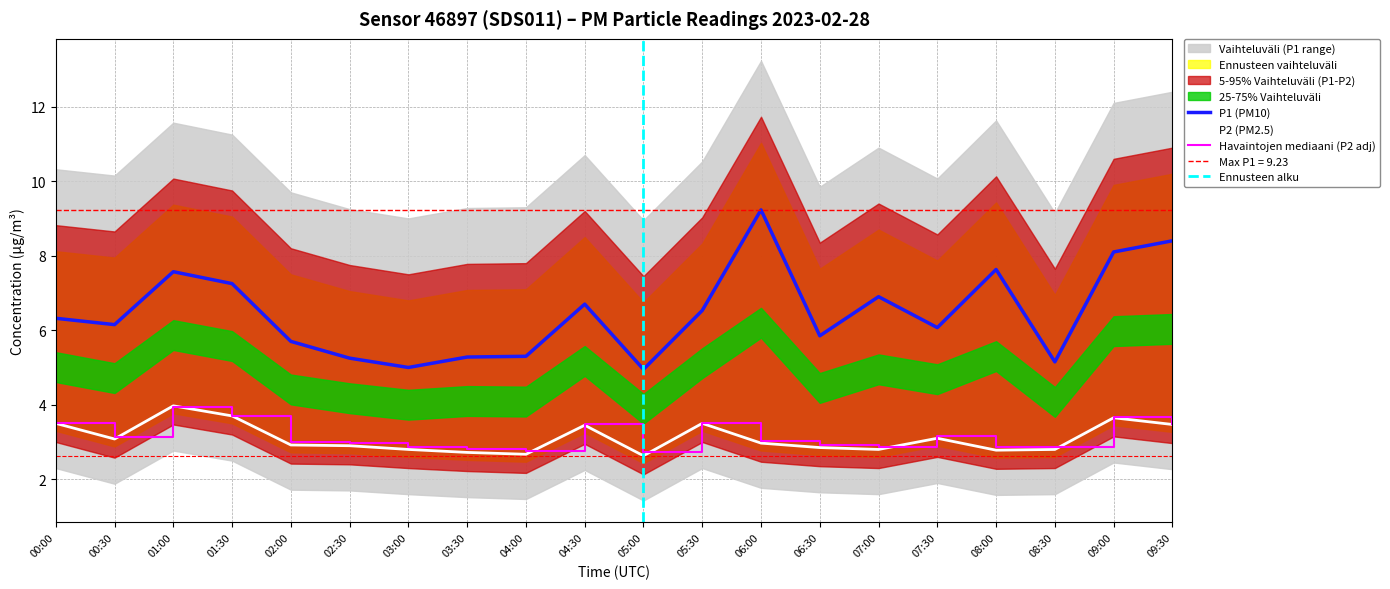

At which category does the chart reach its peak across all series?

06:00